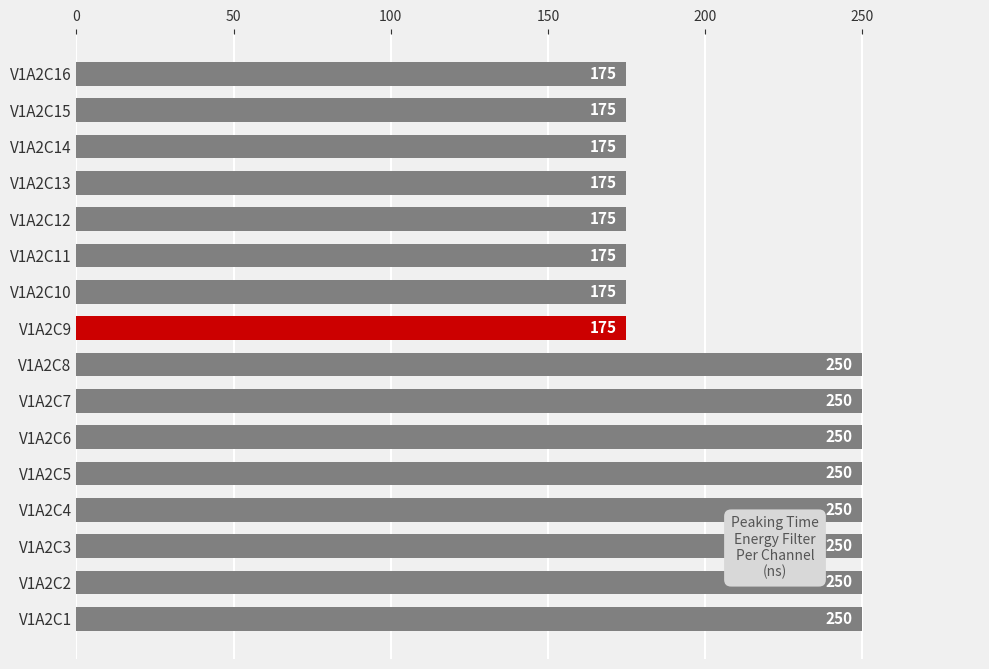

What is the smallest value displayed?

175